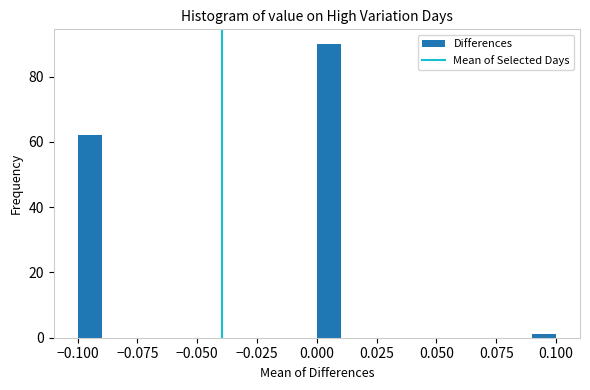

Read against the x-axis, roughly where is the centre of the tallest bar?

0.005